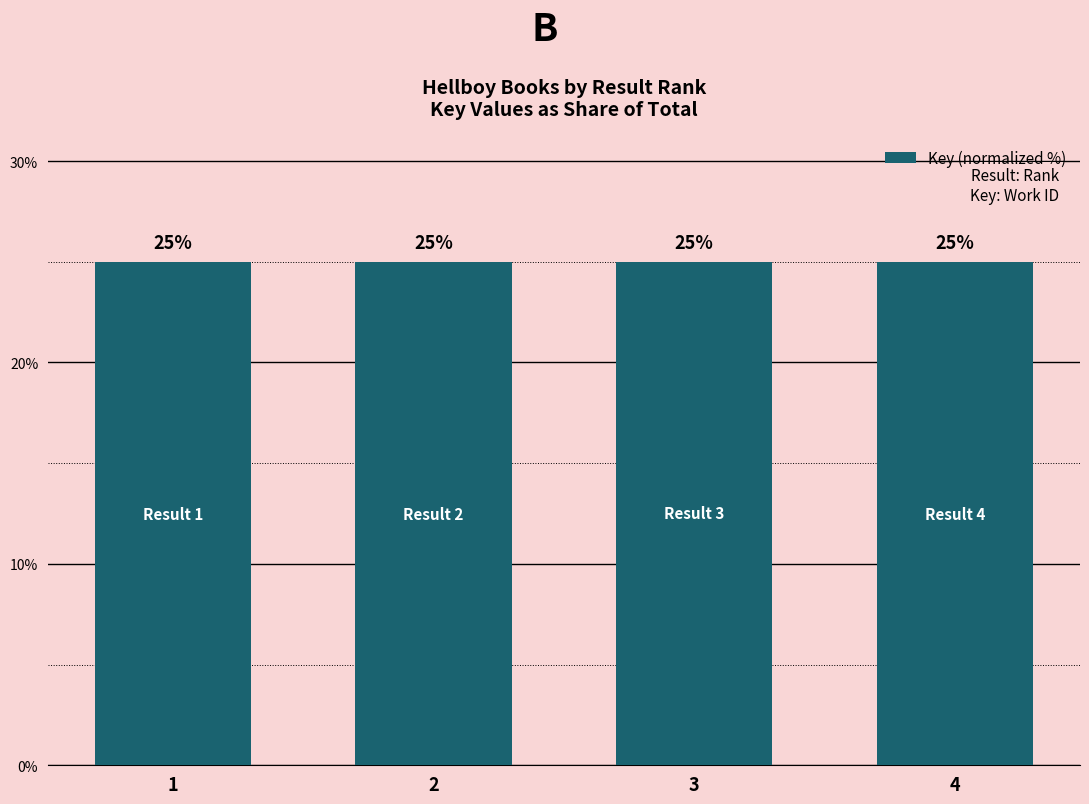

What is the smallest value displayed?

25.0